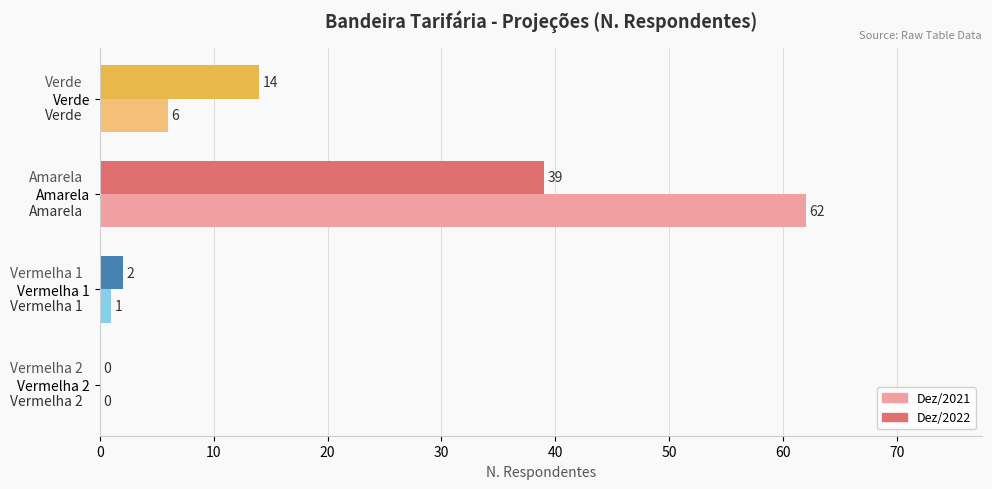

What is the maximum value shown in the chart?

62